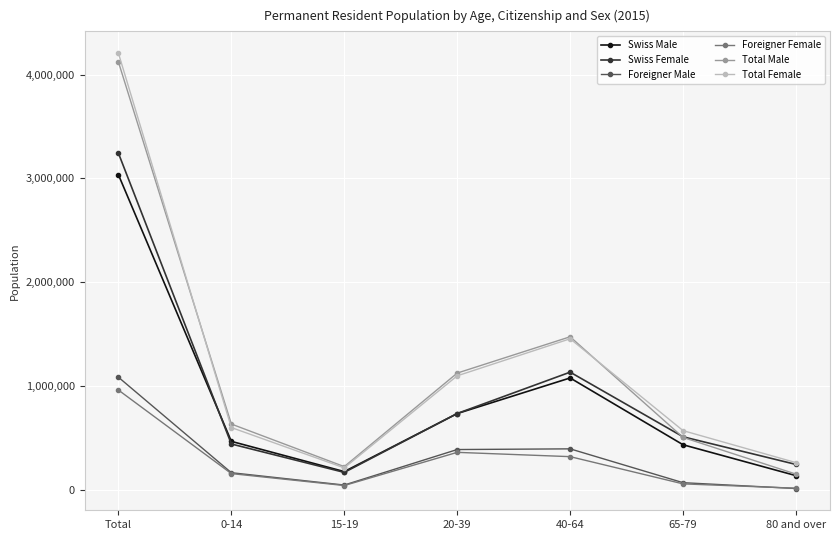

True or false: Swiss Female has more than 1 interior local peaks.

False